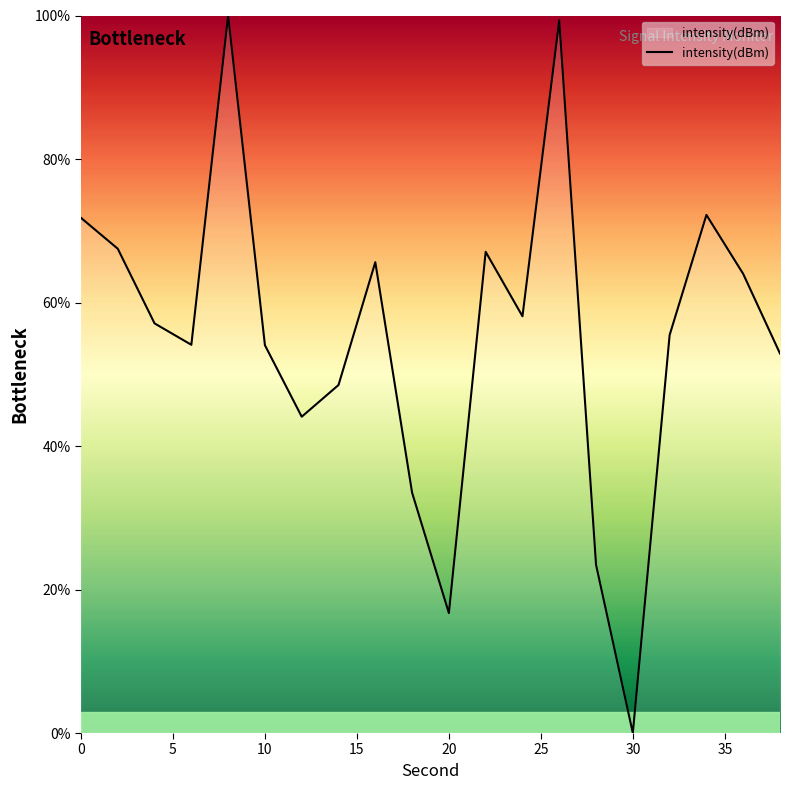

What is the difference between the maximum and second lowest values?

83.3